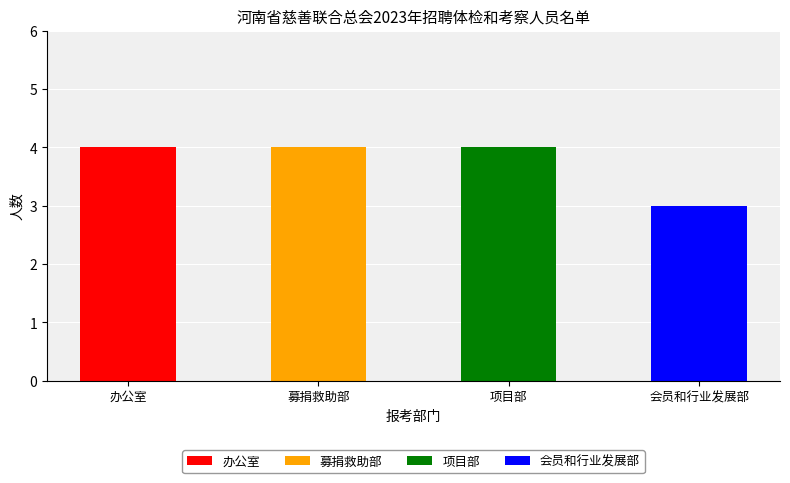

What is the smallest value displayed?

3